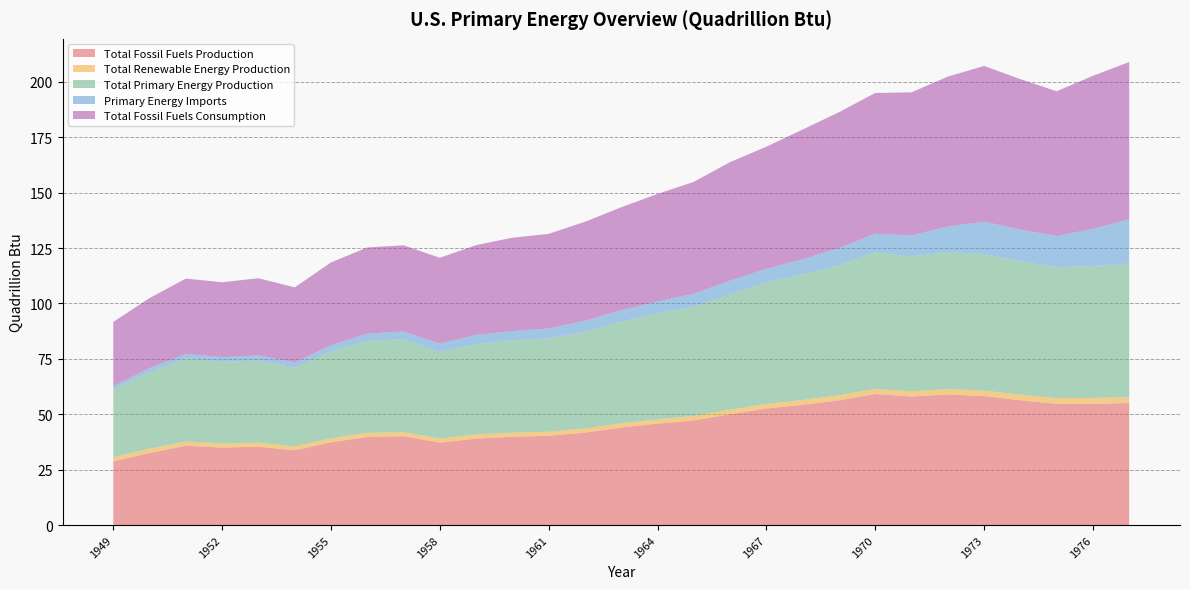

Reading left to right, what are all the values shown in this chart?

Total Fossil Fuels Production: 1949=28.7	1950=32.6	1951=35.8	1952=35.0	1953=35.3	1954=33.8	1955=37.3	1956=39.8	1957=40.1	1958=37.2	1959=39.0	1960=39.9	1961=40.3	1962=41.7	1963=44.0	1964=45.8	1965=47.2	1966=50.0	1967=52.6	1968=54.3	1969=56.3	1970=59.2	1971=58.0	1972=58.9	1973=58.2	1974=56.3	1975=54.7	1976=54.7	1977=55.1
Total Renewable Energy Production: 1949=1.9	1950=1.9	1951=1.9	1952=1.8	1953=1.8	1954=1.8	1955=1.8	1956=1.8	1957=1.8	1958=1.8	1959=1.8	1960=1.8	1961=1.8	1962=1.9	1963=1.9	1964=2.0	1965=2.0	1966=2.0	1967=2.1	1968=2.2	1969=2.3	1970=2.3	1971=2.4	1972=2.4	1973=2.5	1974=2.6	1975=2.5	1976=2.7	1977=2.6
Total Primary Energy Production: 1949=30.6	1950=34.5	1951=37.7	1952=36.8	1953=37.1	1954=35.5	1955=39.2	1956=41.6	1957=41.9	1958=39.0	1959=40.9	1960=41.7	1961=42.1	1962=43.6	1963=46.0	1964=47.8	1965=49.3	1966=52.1	1967=54.8	1968=56.6	1969=58.7	1970=61.7	1971=60.8	1972=61.9	1973=61.6	1974=60.2	1975=59.1	1976=59.5	1977=60.4
Primary Energy Imports: 1949=1.4	1950=1.9	1951=1.9	1952=2.1	1953=2.3	1954=2.3	1955=2.8	1956=3.2	1957=3.5	1958=3.9	1959=4.1	1960=4.2	1961=4.4	1962=5.0	1963=5.1	1964=5.4	1965=5.9	1966=6.1	1967=6.2	1968=6.9	1969=7.7	1970=8.3	1971=9.5	1972=11.4	1973=14.6	1974=14.3	1975=14.0	1976=16.8	1977=19.9
Total Fossil Fuels Consumption: 1949=29.0	1950=31.6	1951=34.0	1952=33.8	1953=34.8	1954=33.9	1955=37.4	1956=38.9	1957=38.9	1958=38.7	1959=40.5	1960=42.1	1961=42.7	1962=44.6	1963=46.5	1964=48.5	1965=50.5	1966=53.4	1967=55.1	1968=58.5	1969=61.3	1970=63.5	1971=64.6	1972=67.7	1973=70.3	1974=67.9	1975=65.3	1976=69.1	1977=70.9